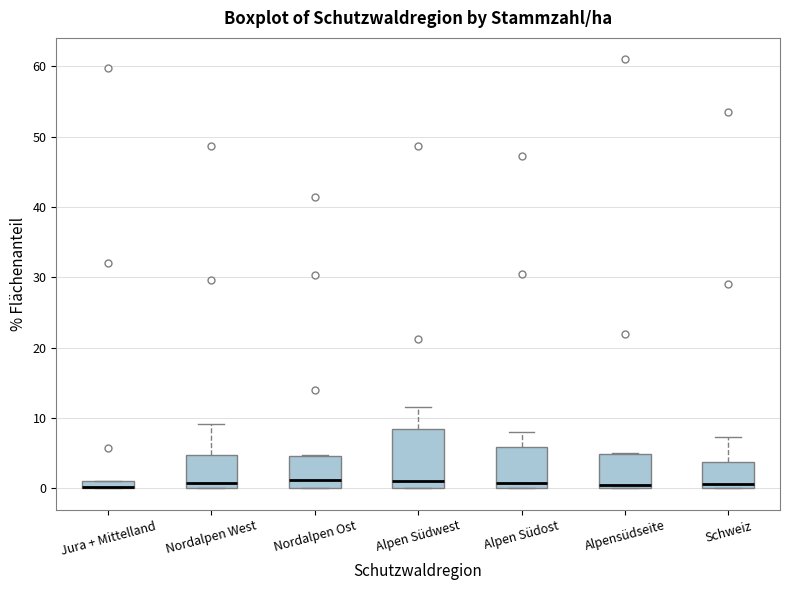

Where does the upper whisker of the box for Alpen Südwest end on the y-axis? The values are not printed on the chart, so give them approximately, as read against the axis.

12